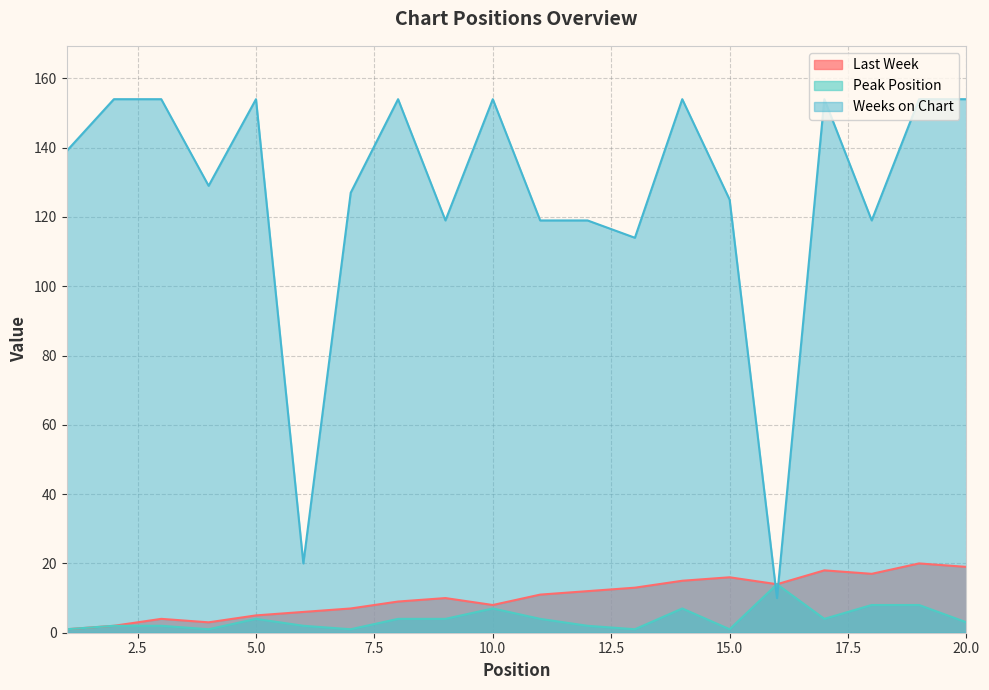

At which label does Peak Position reach its minimum?

1